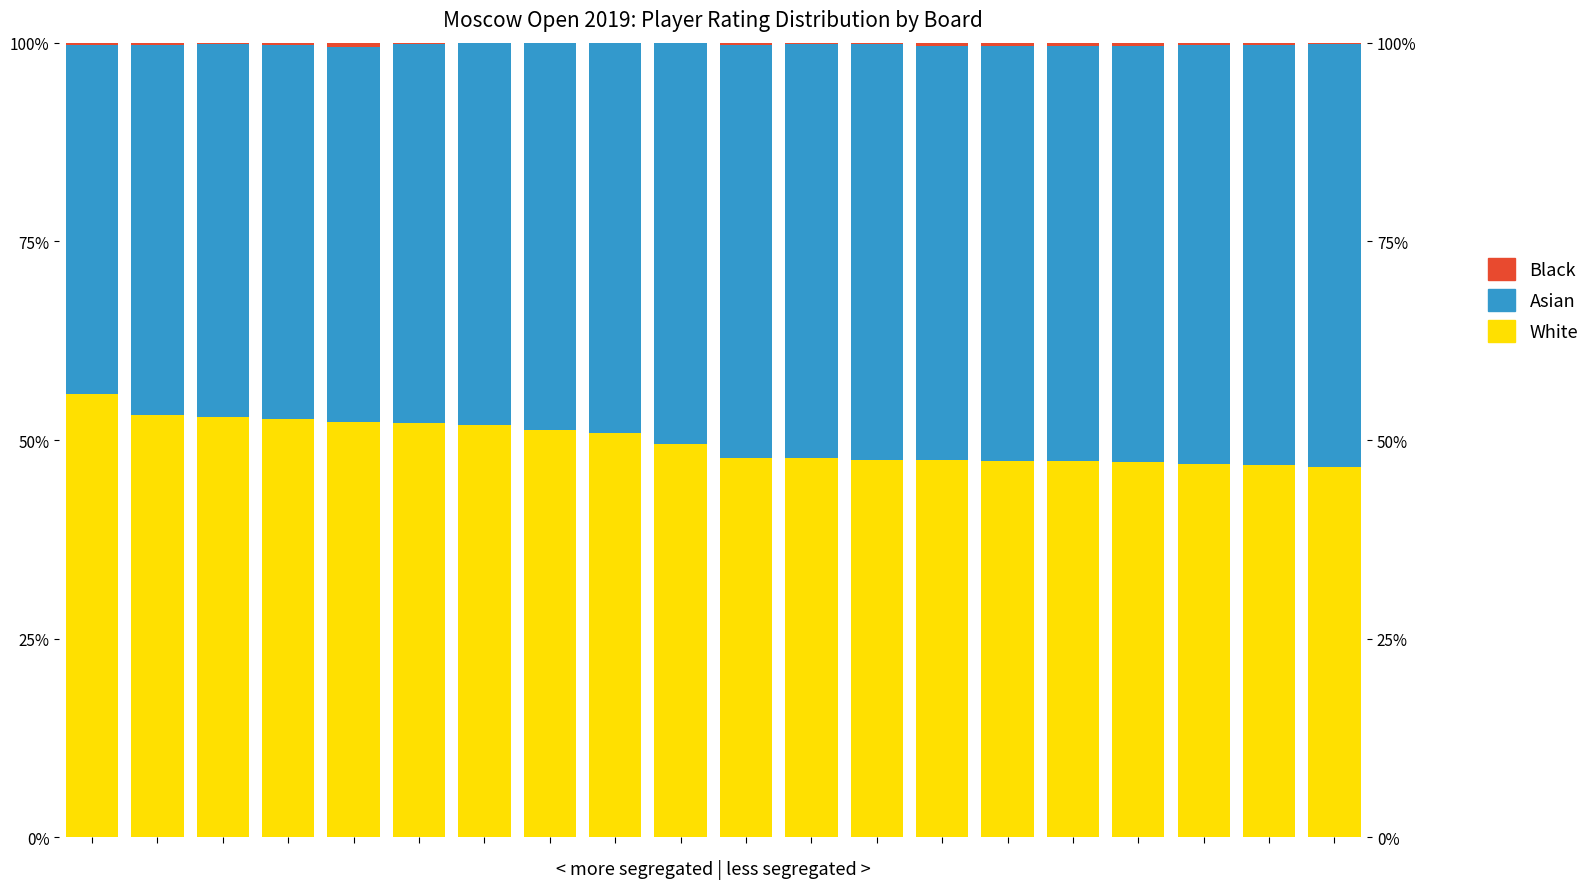

Which series has the widest spread of values?

Asian